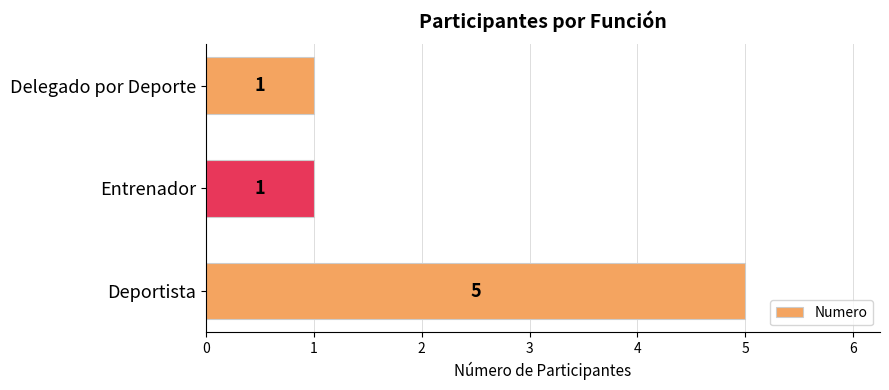

At which category does the chart reach its peak across all series?

Deportista